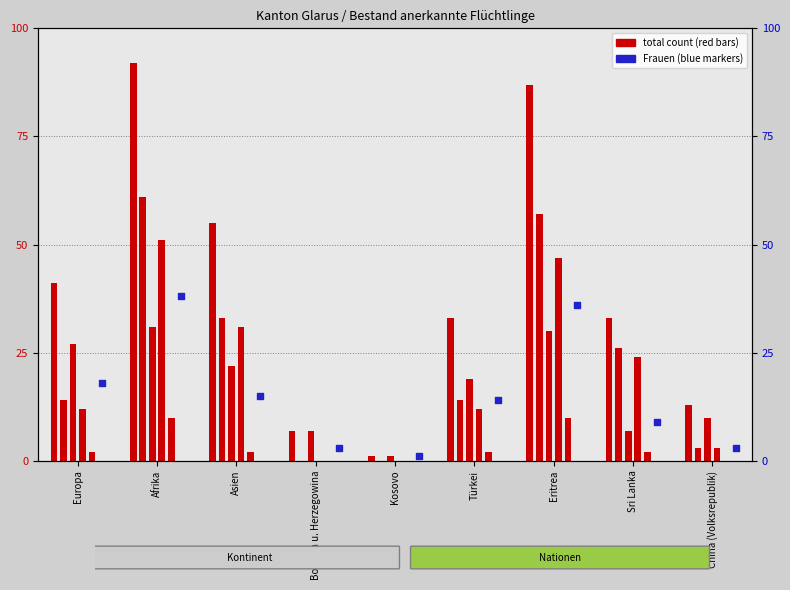

Approximately how many times larger is the value at Eritrea compared to Kosovo?

36.0